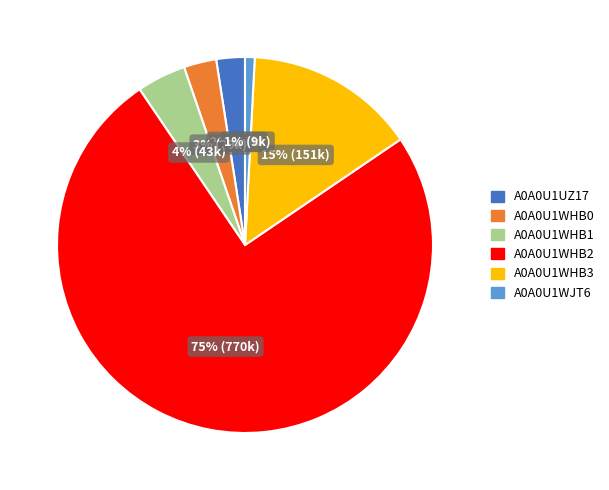

Which slice is the largest?

A0A0U1WHB2